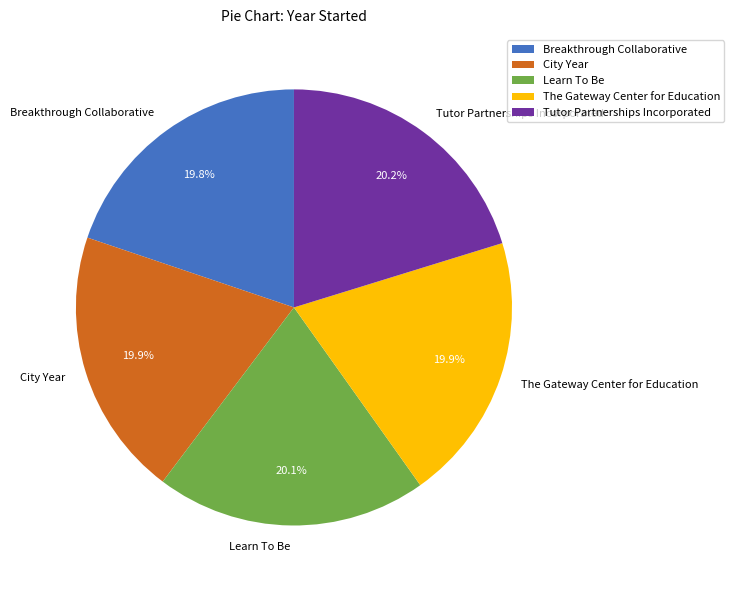

How many segments does this pie chart have?

5